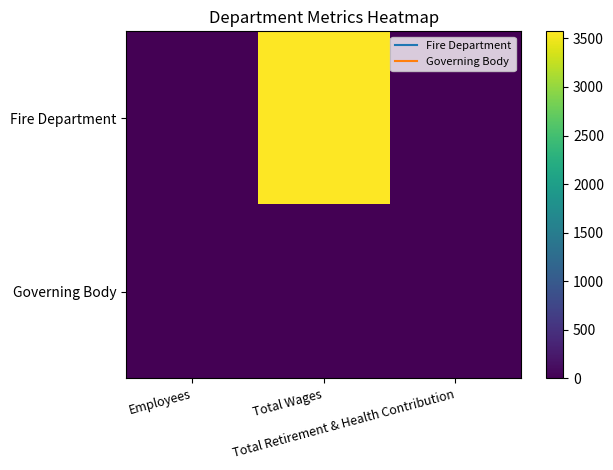

Rank the series at Employees from lowest to highest value.

Governing Body, Fire Department